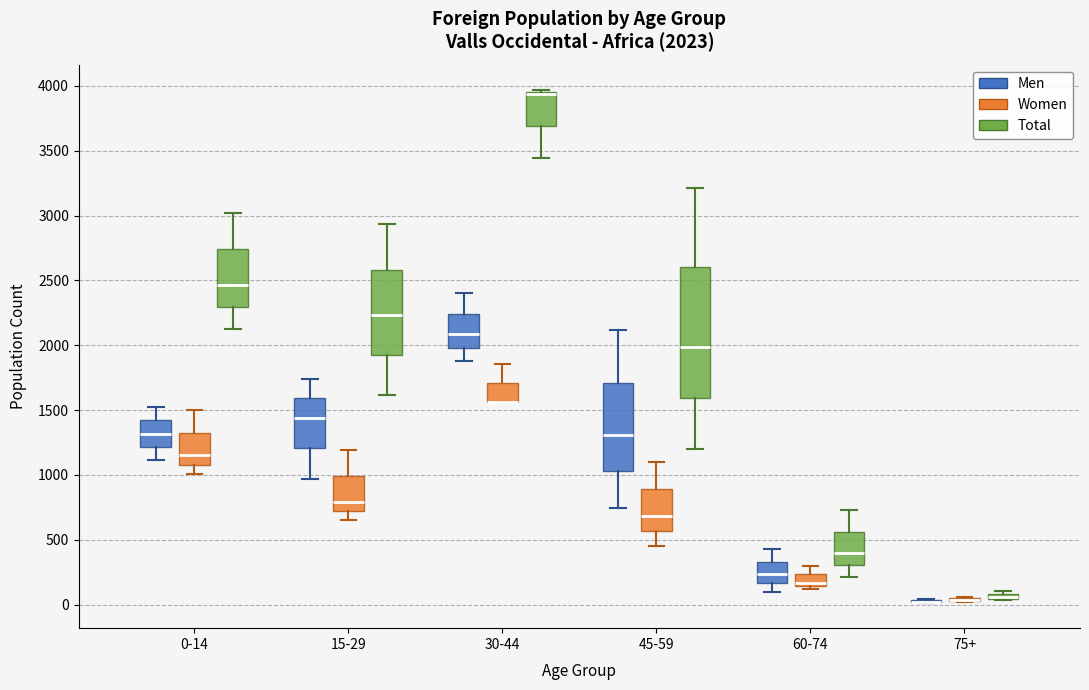

Comparing the boxes themselves (not the whiskers), which one is the tallest?

45-59 (Total)